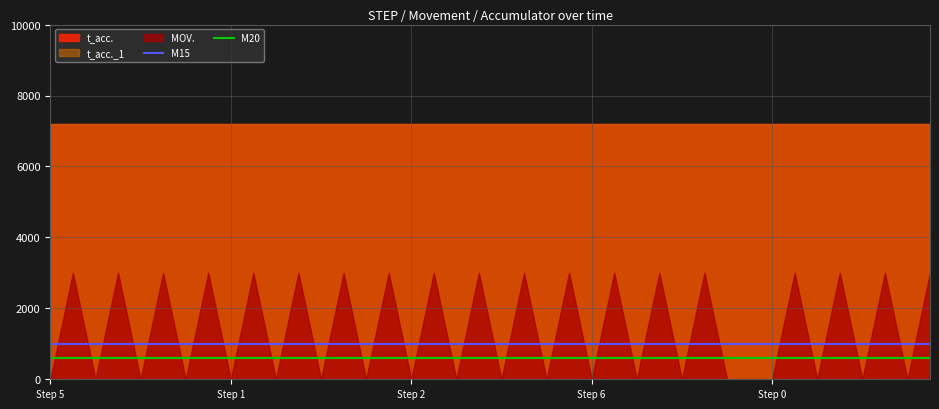

True or false: M15 and M20 intersect in this chart.

False